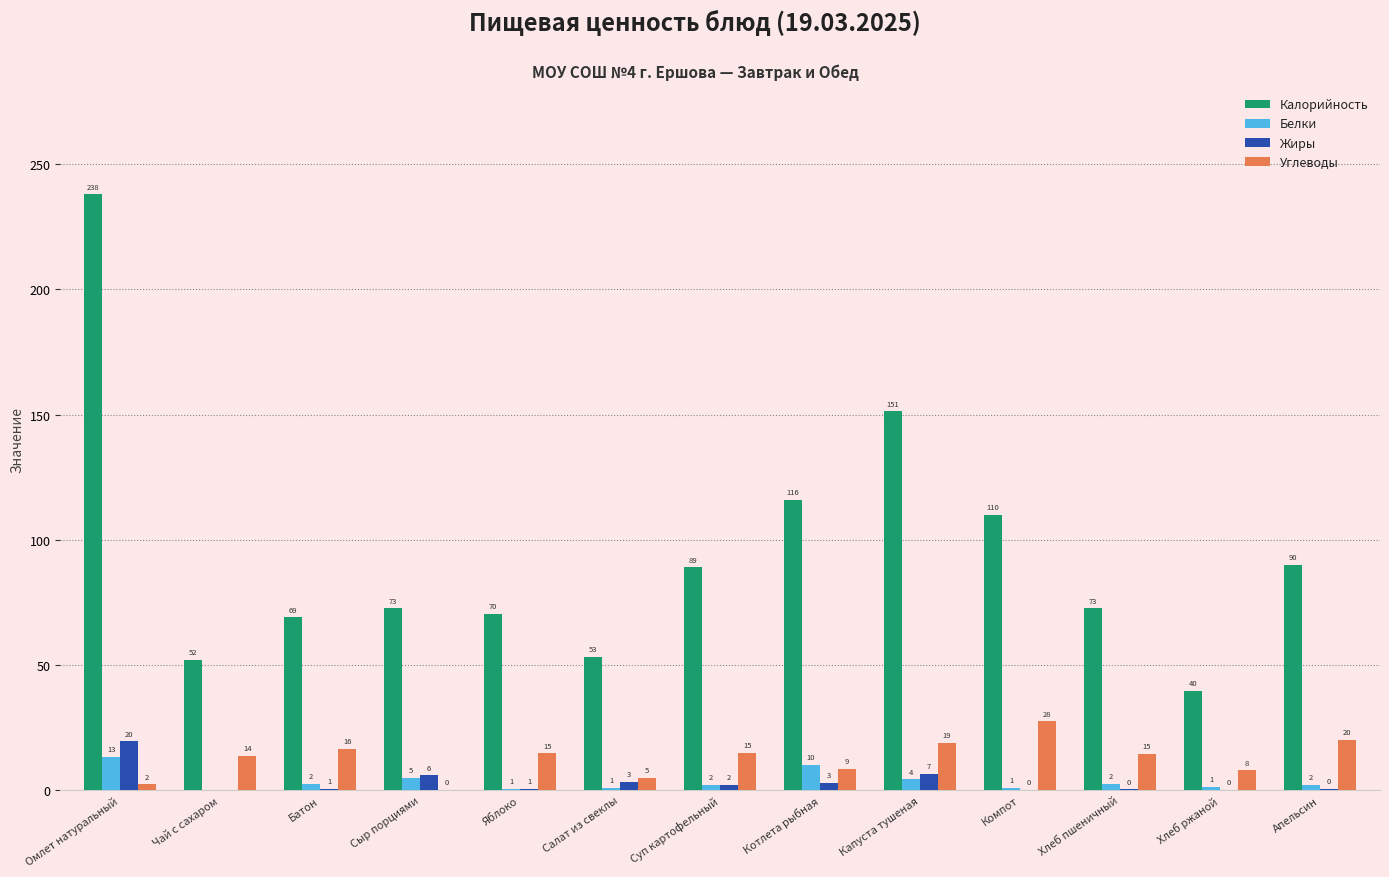

At which category is the sum across all series the highest?

Омлет натуральный